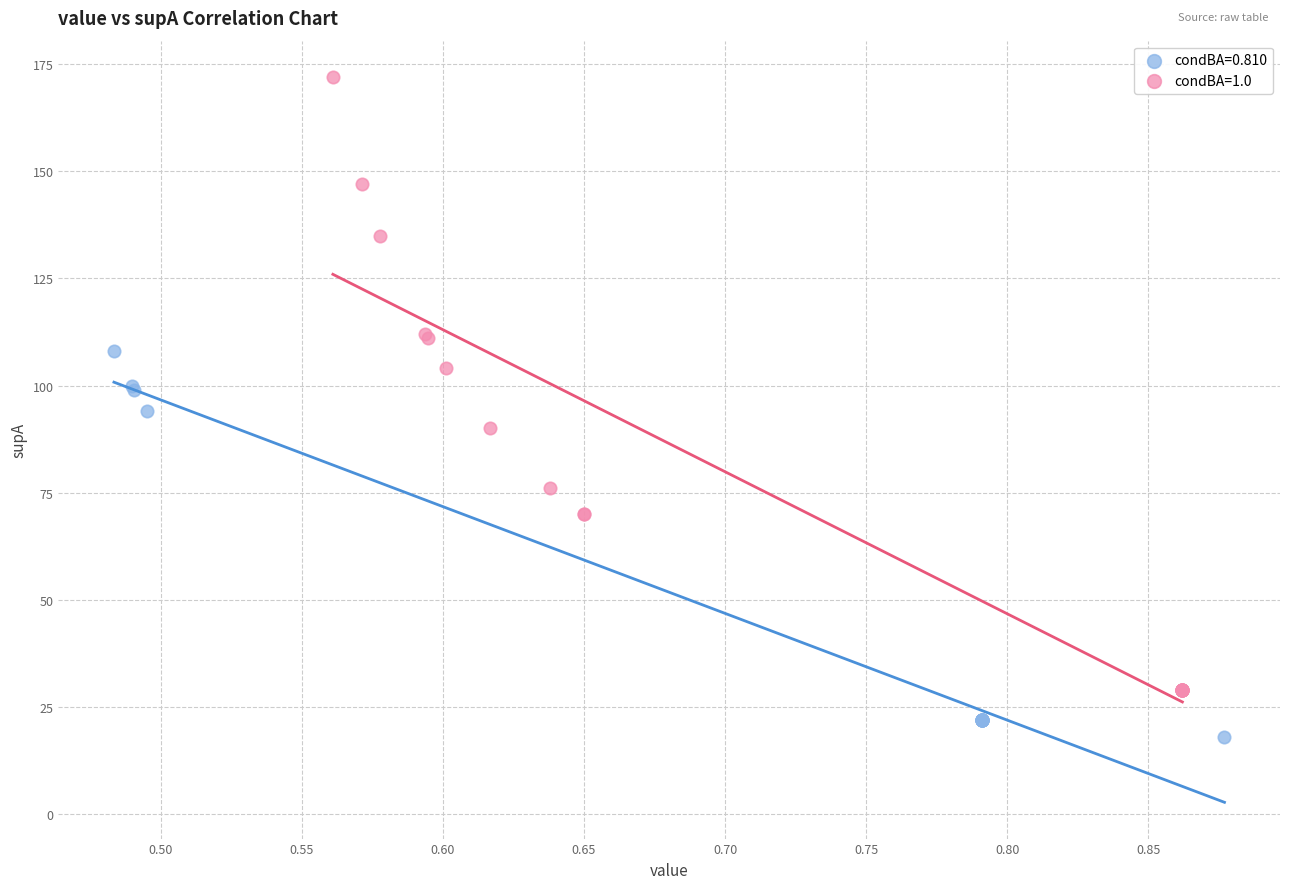

What are all the series names shown in the legend?

condBA=0.810, condBA=1.0